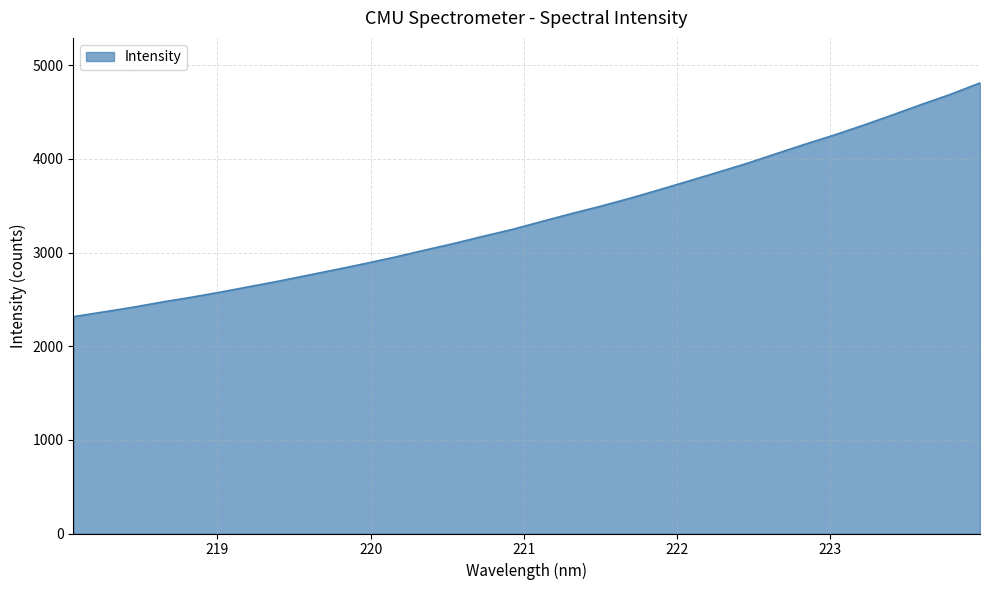

How many distinct data groups are displayed?

1